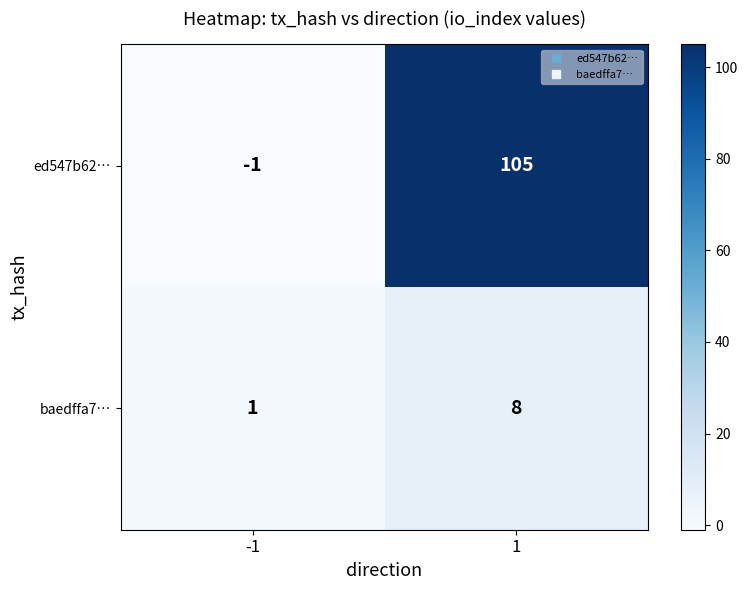

Reading left to right, list all the values displayed in this chart.

ed547b62…: -1	105
baedffa7…: 1	8